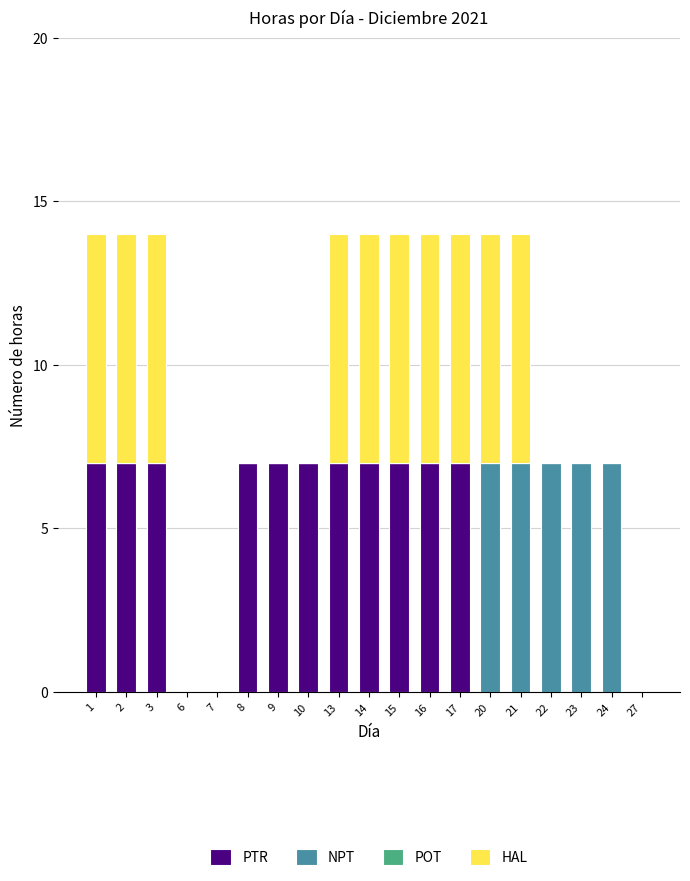

What is the highest value of the PTR series?

7